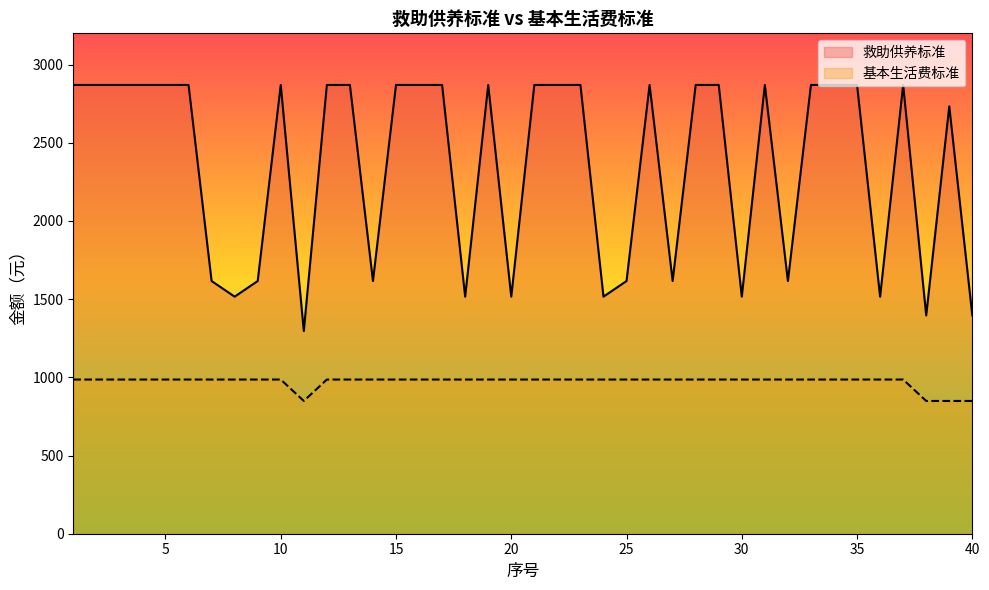

What is the difference between the second highest and minimum values in the 基本生活费标准 series?

137